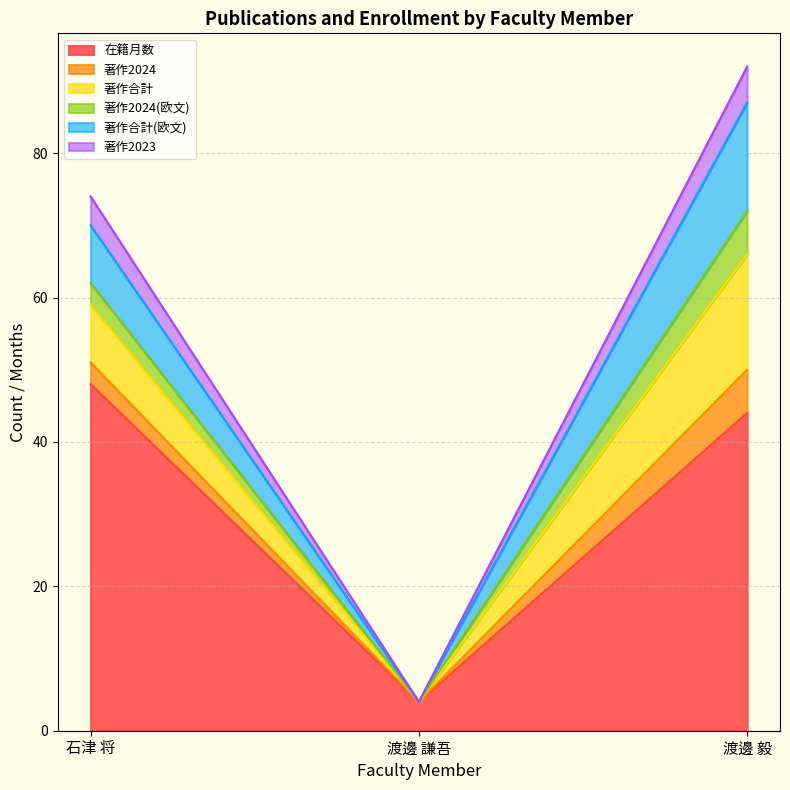

Does the chart have visible grid lines?

Yes